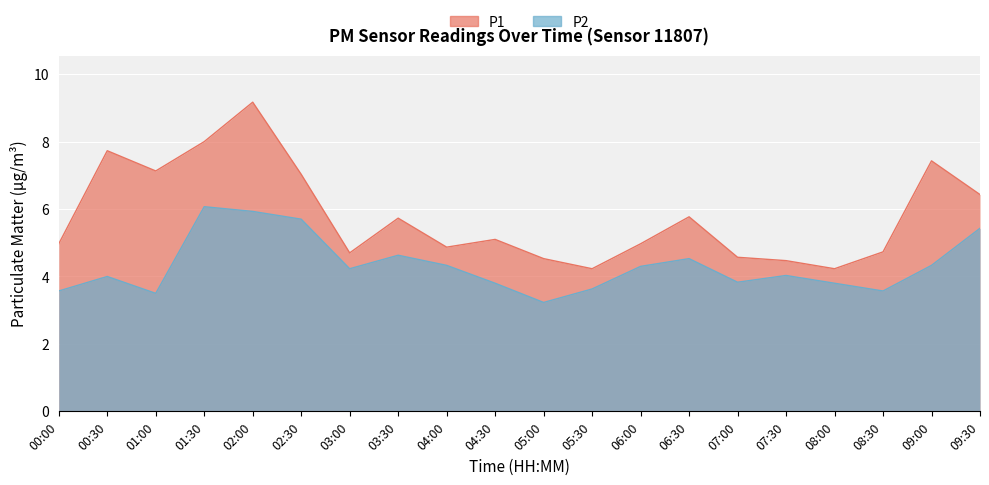

At which category is the sum across all series the highest?

02:00